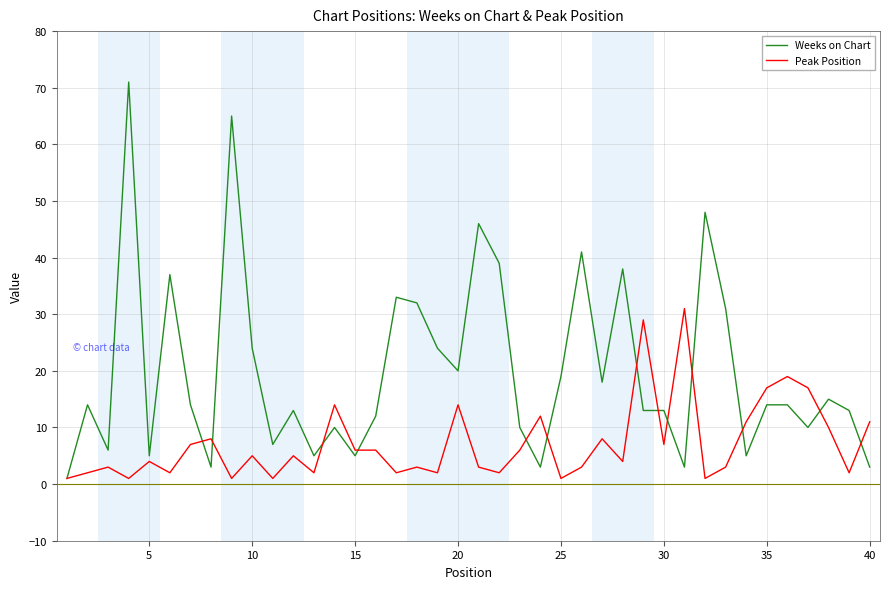

Which series has the widest spread of values?

Weeks on Chart